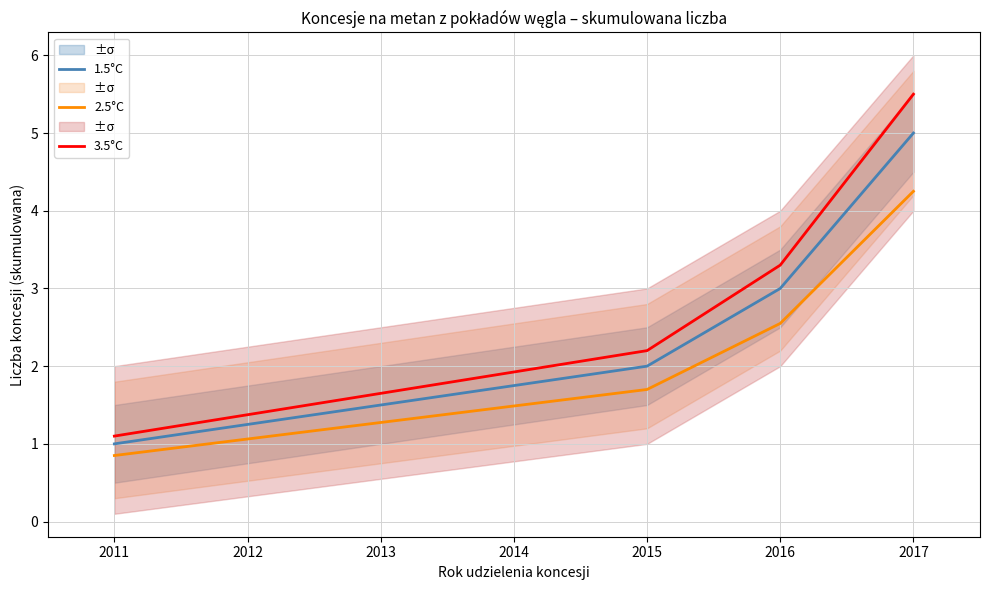

True or false: 2.5°C and 1.5°C cross at least once.

False